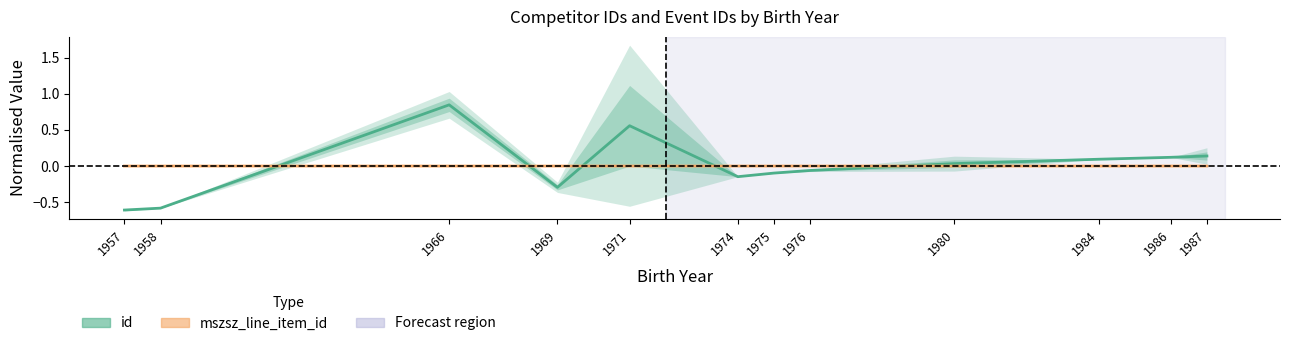

What are all the series names shown in the legend?

id, mszsz_line_item_id